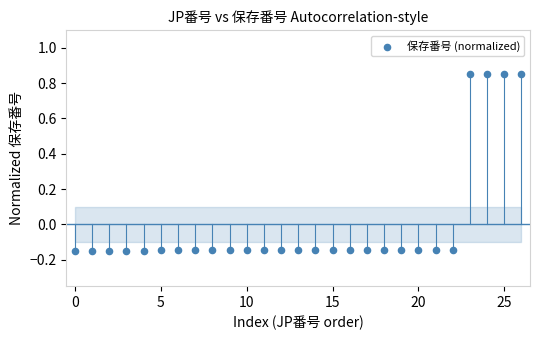

What is the range of Y values (max minus min)?

1.0